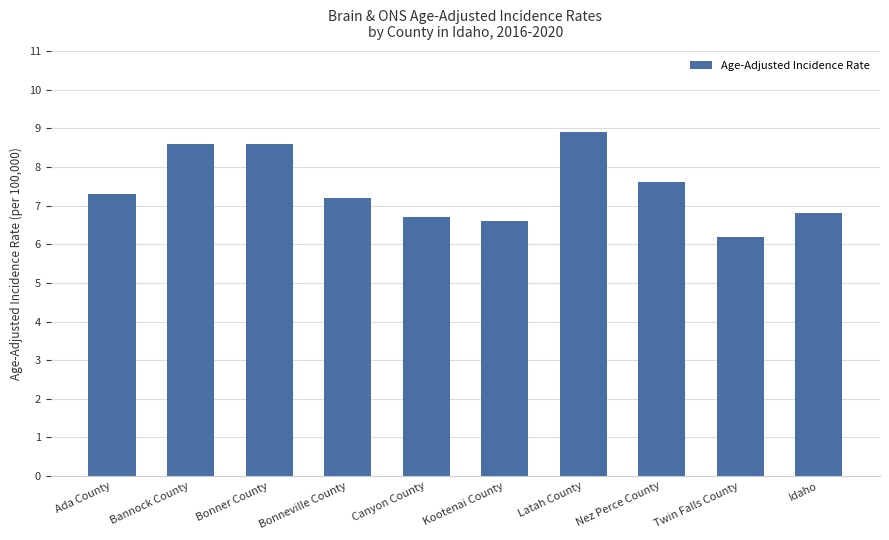

What is the value of the 8th bar from the left?

7.6